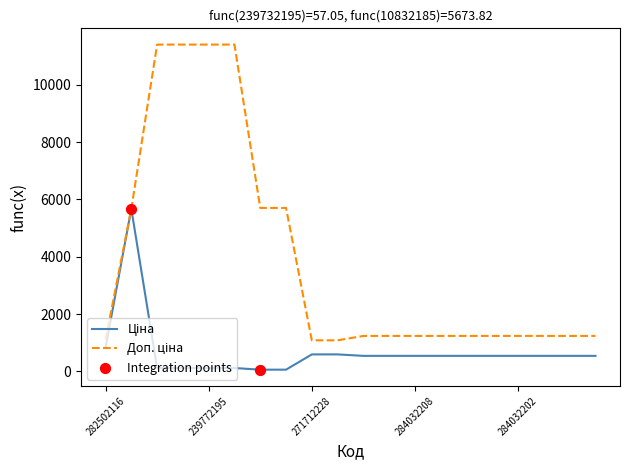

How many lines are shown in the chart?

2